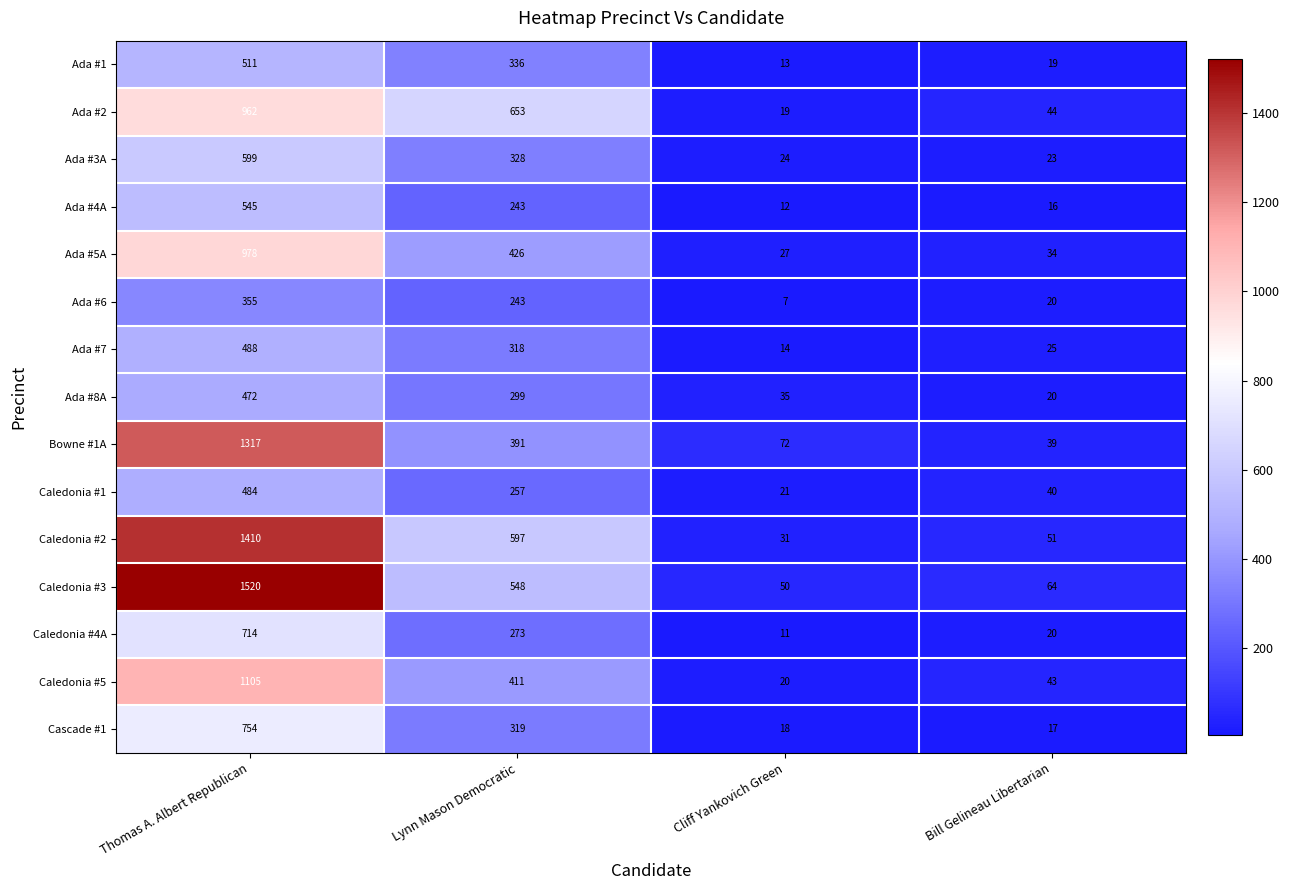

What is the total value across all series at Thomas A. Albert Republican?

12214